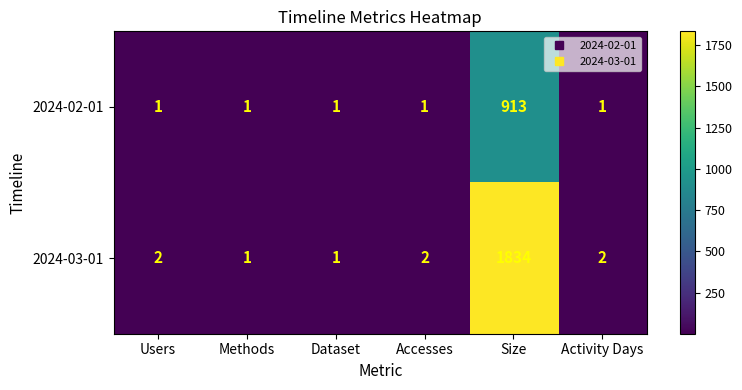

The 2024-03-01 series shows 2 at Accesses. True or false?

True